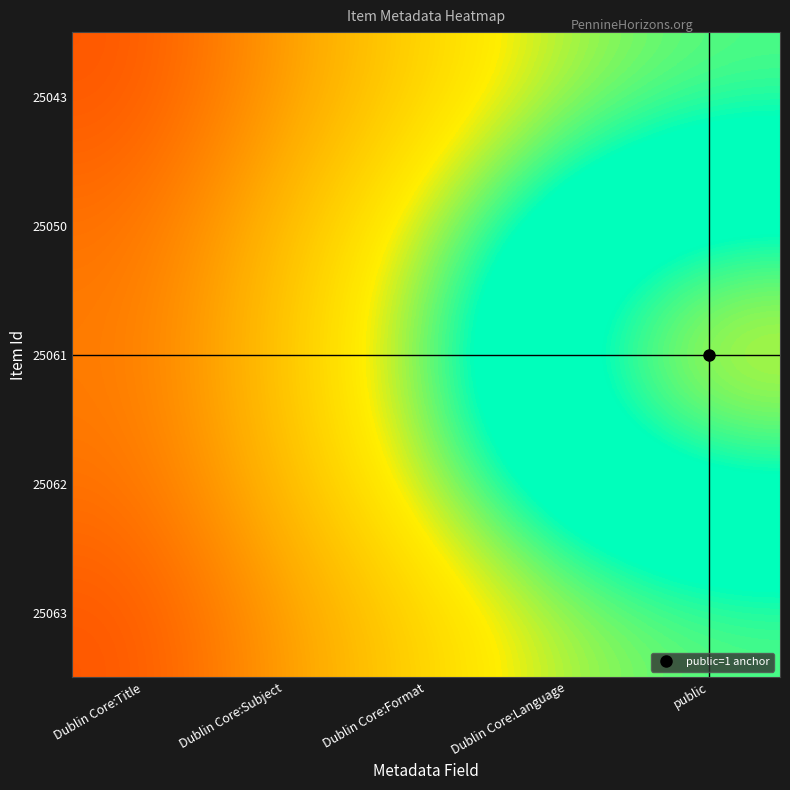

Rank the series by their maximum value, from lowest to highest.

25043, 25063, 25050, 25062, 25061